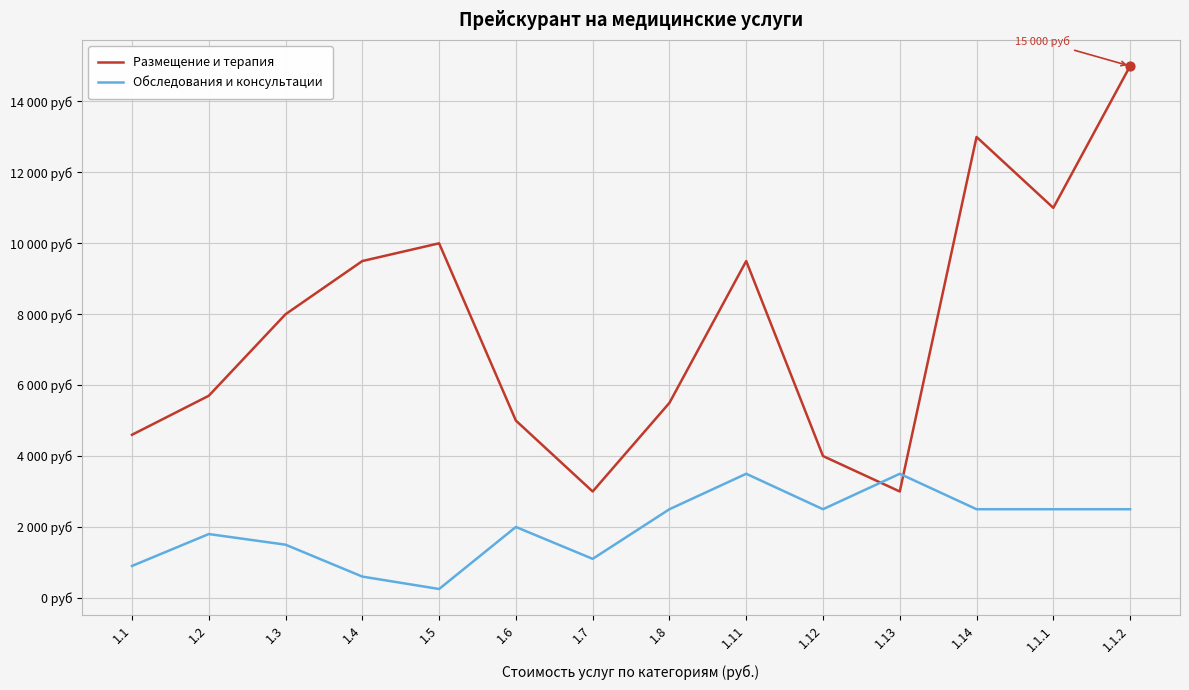

Is the value of Размещение и терапия at 1.1 greater than the value of Обследования и консультации at 1.11?

Yes